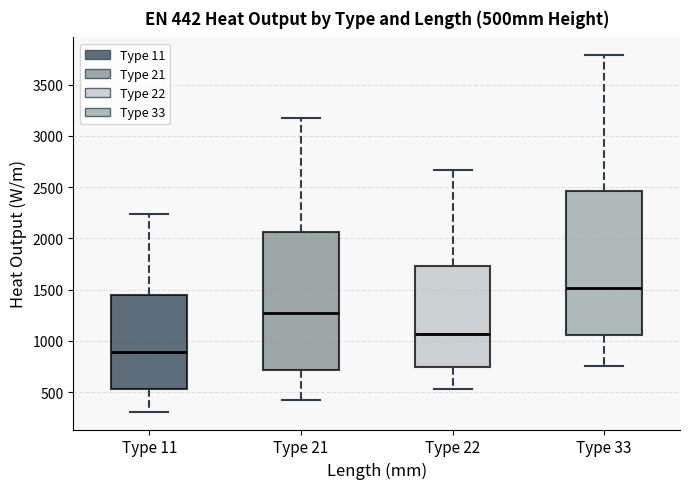

Which box is the tallest, from its lower edge to its upper edge?

Type 33